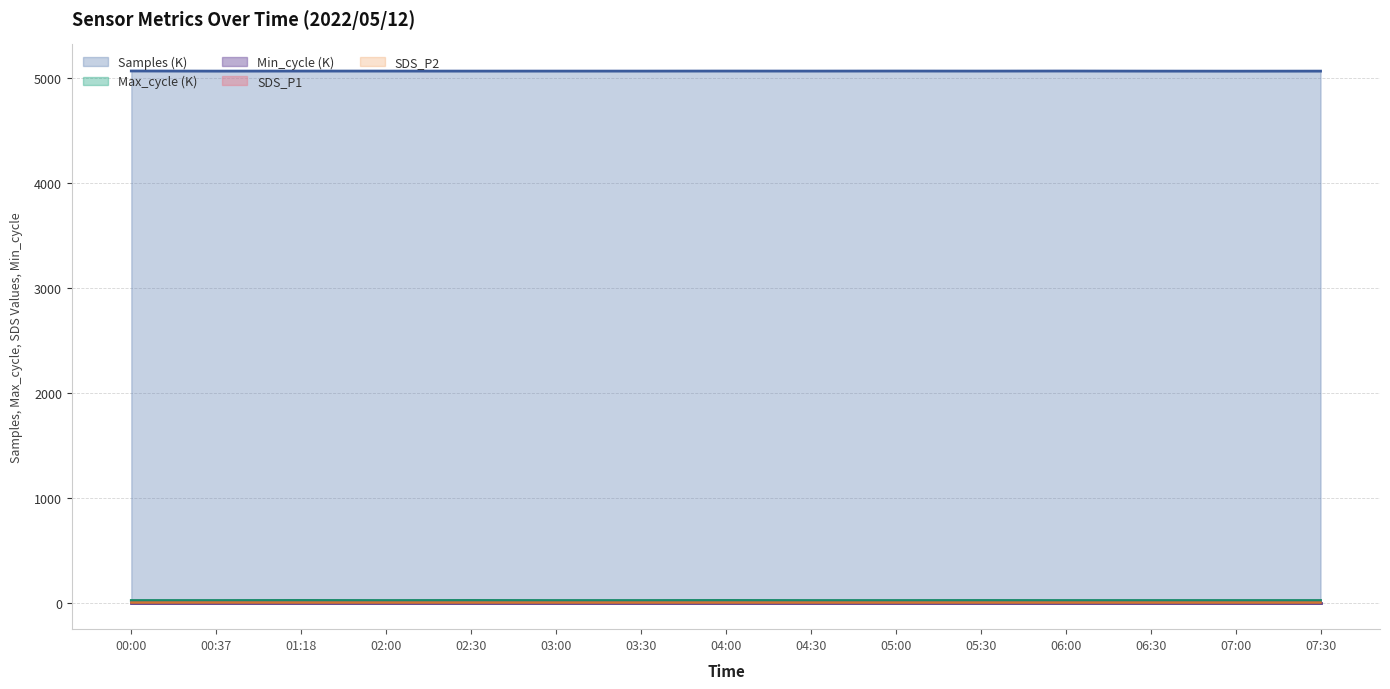

True or false: Max_cycle has more than 0 points higher than both neighbors.

True